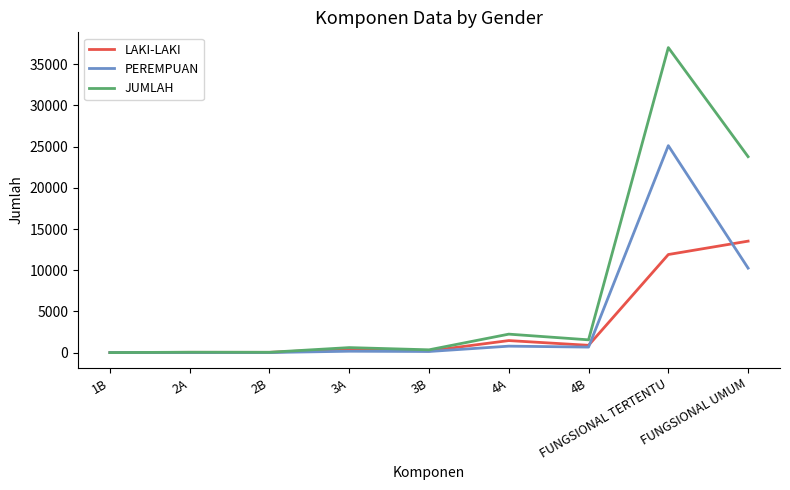

Where is PEREMPUAN nearest to the value 12558?

FUNGSIONAL UMUM